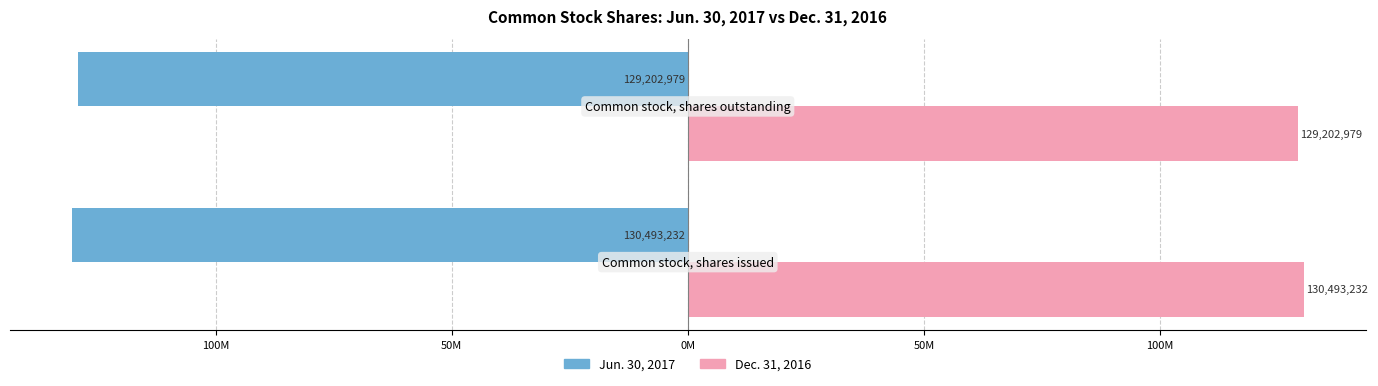

Reading left to right, list all the values displayed in this chart.

Jun. 30, 2017: -130493232	-129202979
Dec. 31, 2016: 130493232	129202979